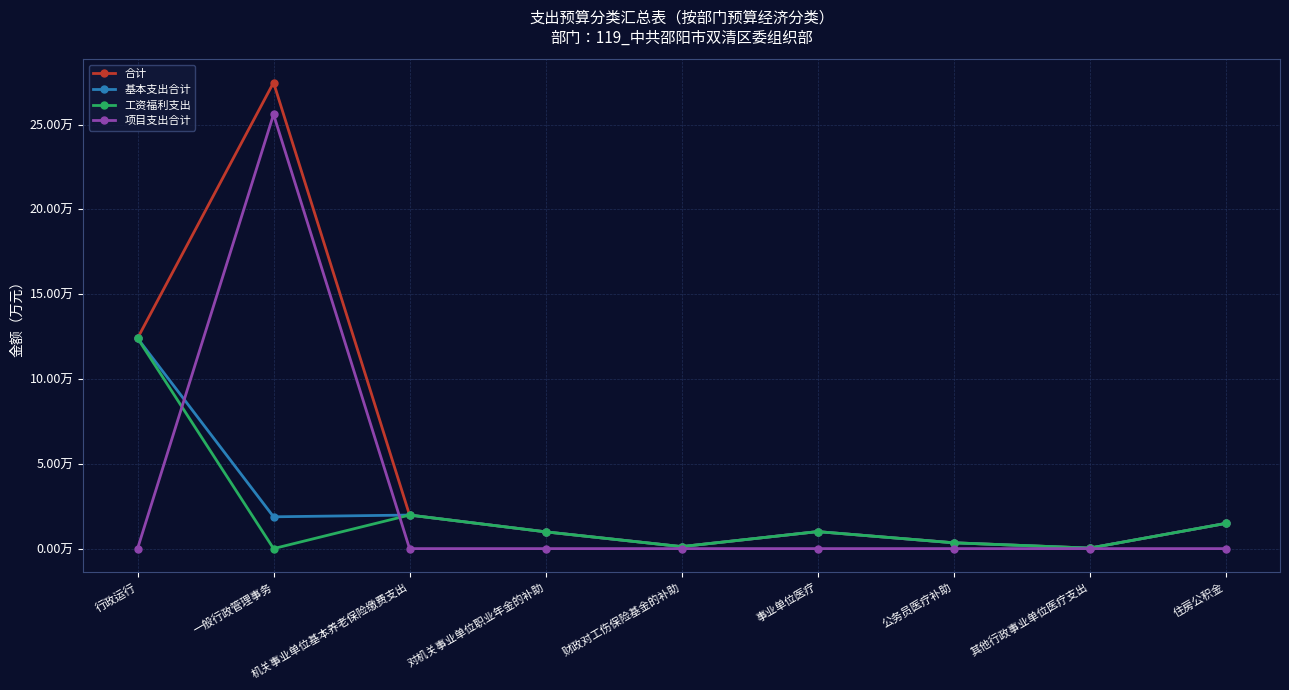

Rank the series by their maximum value, from lowest to highest.

基本支出合计, 工资福利支出, 项目支出合计, 合计